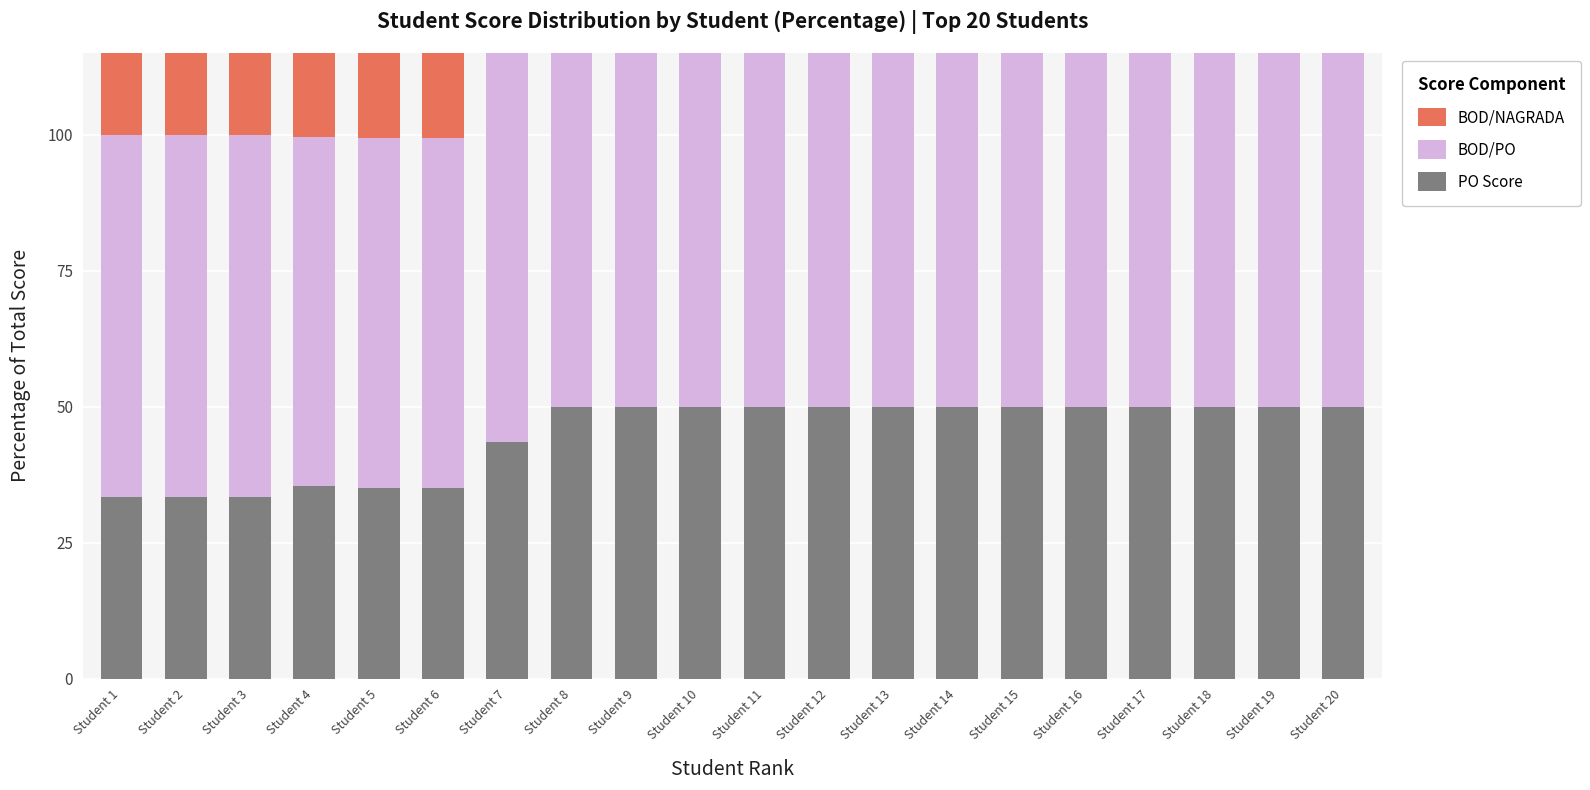

What is the spread (max minus min) of values at Student 6?

29.2